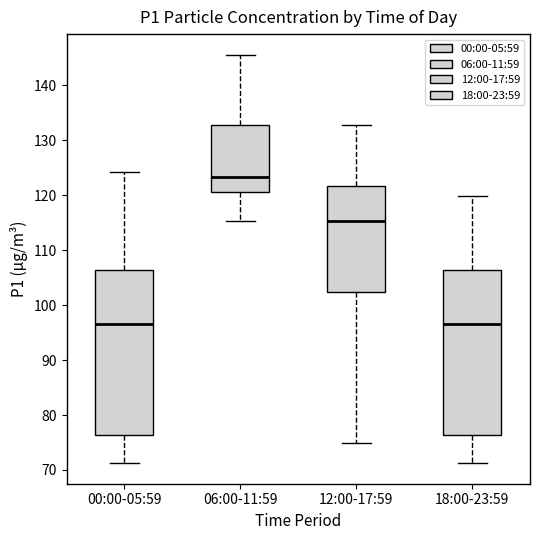

Reading left to right, transcribe this box plot: for each box, give where its median line is, the range the box spans, and where its two whiskers end, as read against the y-axis. The values are not printed on the chart, so give them approximately, as read against the axis.

00:00-05:59: median 97, box 76 to 106, whiskers 71 to 124
06:00-11:59: median 123, box 121 to 133, whiskers 115 to 146
12:00-17:59: median 115, box 102 to 122, whiskers 75 to 133
18:00-23:59: median 97, box 76 to 106, whiskers 71 to 120